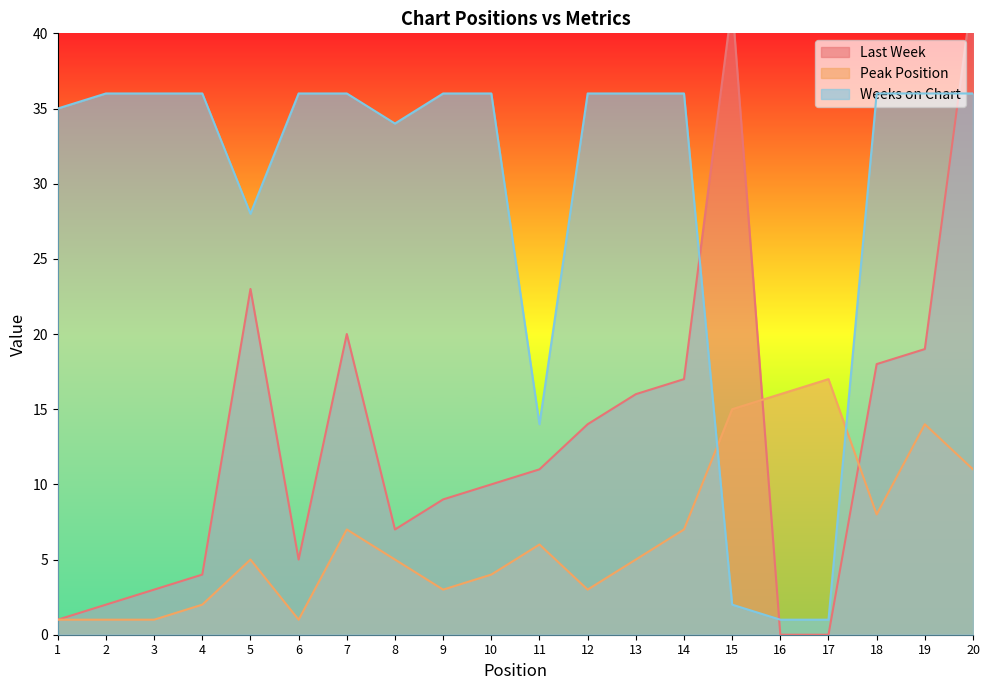

How many interior local valleys does the Last Week series have?

2